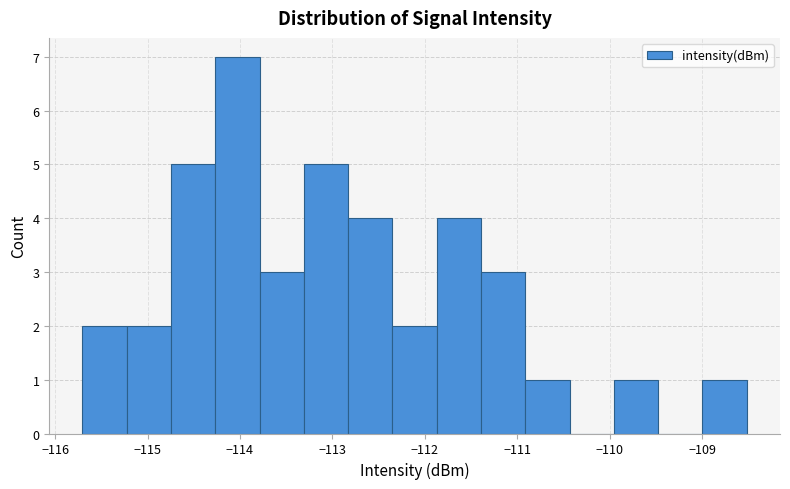

Reading left to right, list every bar in this chart as the range it spans on the x-axis followed by its height. Neither the bar edges nor the heights are printed on the chart, so give them approximately, as read against the axes.

-115.7 to -115.2: 2
-115.2 to -114.7: 2
-114.7 to -114.3: 5
-114.3 to -113.8: 7
-113.8 to -113.3: 3
-113.3 to -112.8: 5
-112.8 to -112.3: 4
-112.3 to -111.9: 2
-111.9 to -111.4: 4
-111.4 to -110.9: 3
-110.9 to -110.4: 1
-110.4 to -110.0: 0
-110.0 to -109.5: 1
-109.5 to -109.0: 0
-109.0 to -108.5: 1